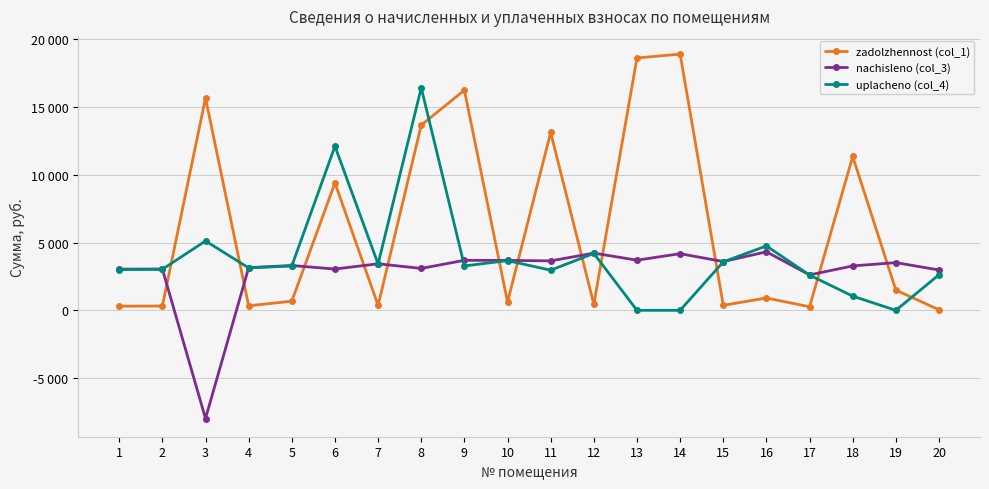

True or false: nachisleno (col_3) and uplacheno (col_4) cross at least once.

True